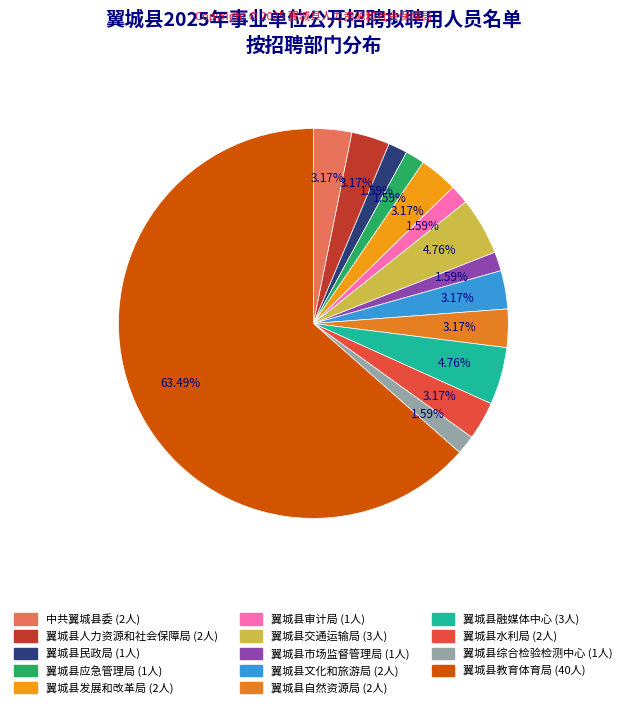

The 中共翼城县委 slice represents 3% of the pie. True or false?

True